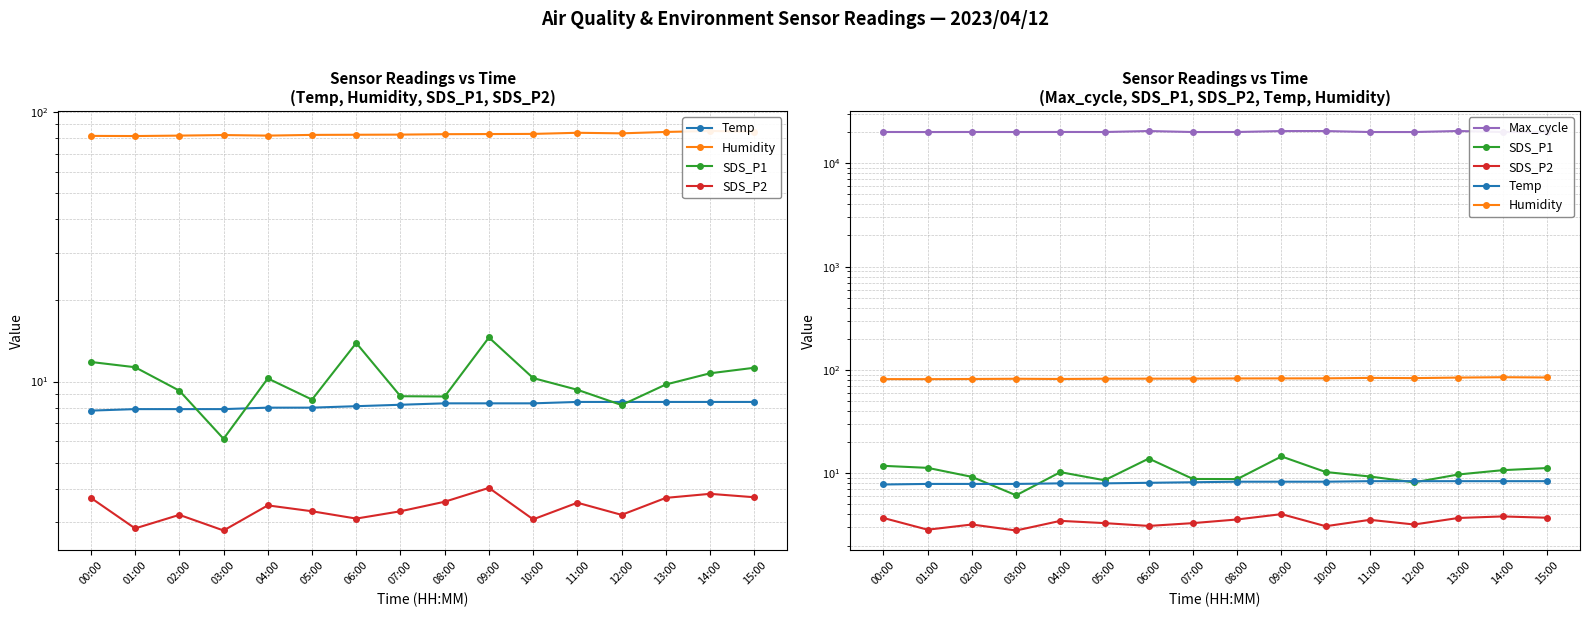

What is the total value across all series at 14:00?

20148.1